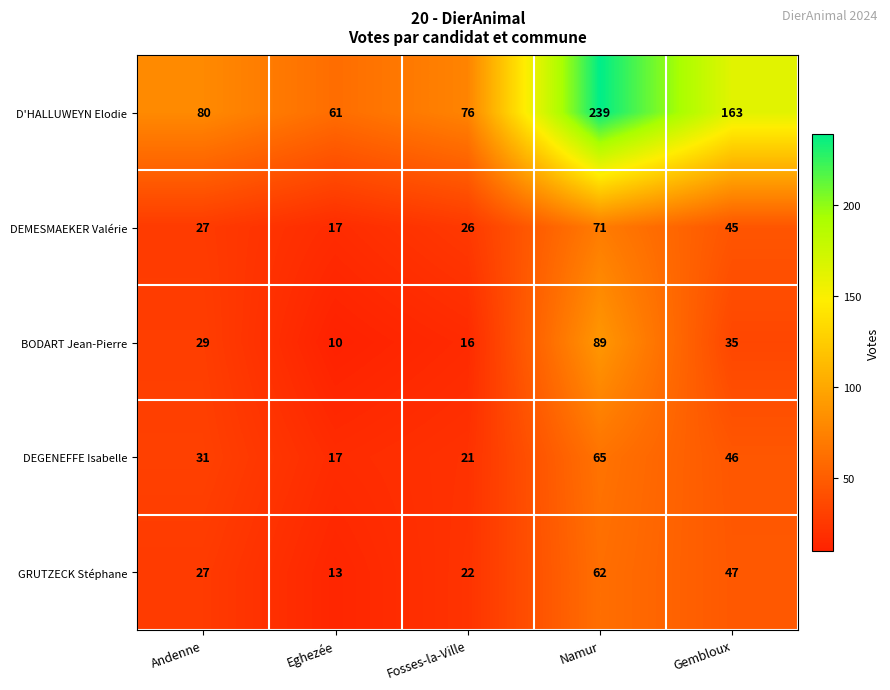

Reading right to left, what are all the values shown in this chart?

D'HALLUWEYN Elodie: Gembloux=163	Namur=239	Fosses-la-Ville=76	Eghezée=61	Andenne=80
DEMESMAEKER Valérie: Gembloux=45	Namur=71	Fosses-la-Ville=26	Eghezée=17	Andenne=27
BODART Jean-Pierre: Gembloux=35	Namur=89	Fosses-la-Ville=16	Eghezée=10	Andenne=29
DEGENEFFE Isabelle: Gembloux=46	Namur=65	Fosses-la-Ville=21	Eghezée=17	Andenne=31
GRUTZECK Stéphane: Gembloux=47	Namur=62	Fosses-la-Ville=22	Eghezée=13	Andenne=27